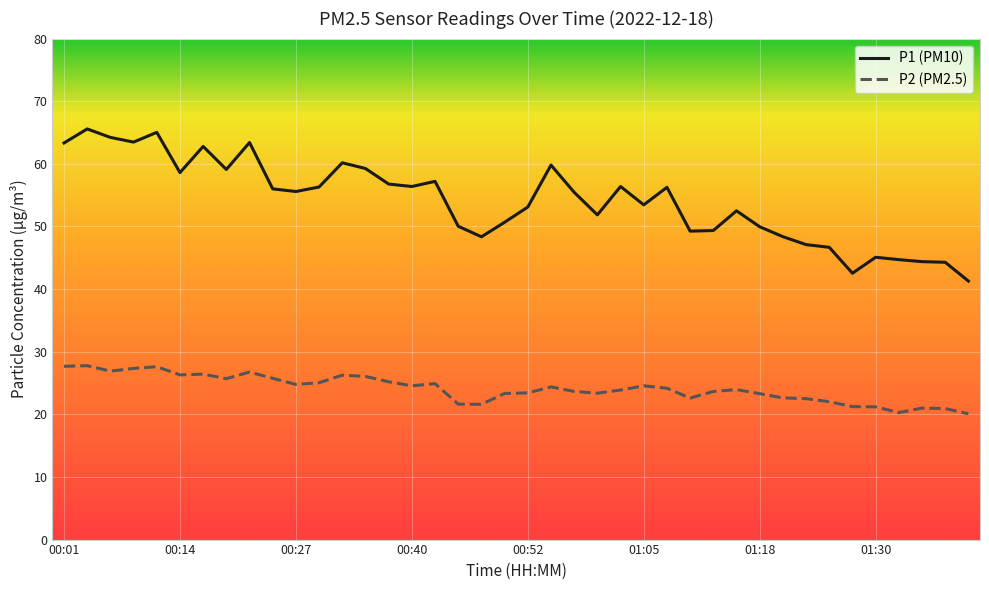

Rank the series by their maximum value, from highest to lowest.

P1 (PM10), P2 (PM2.5)